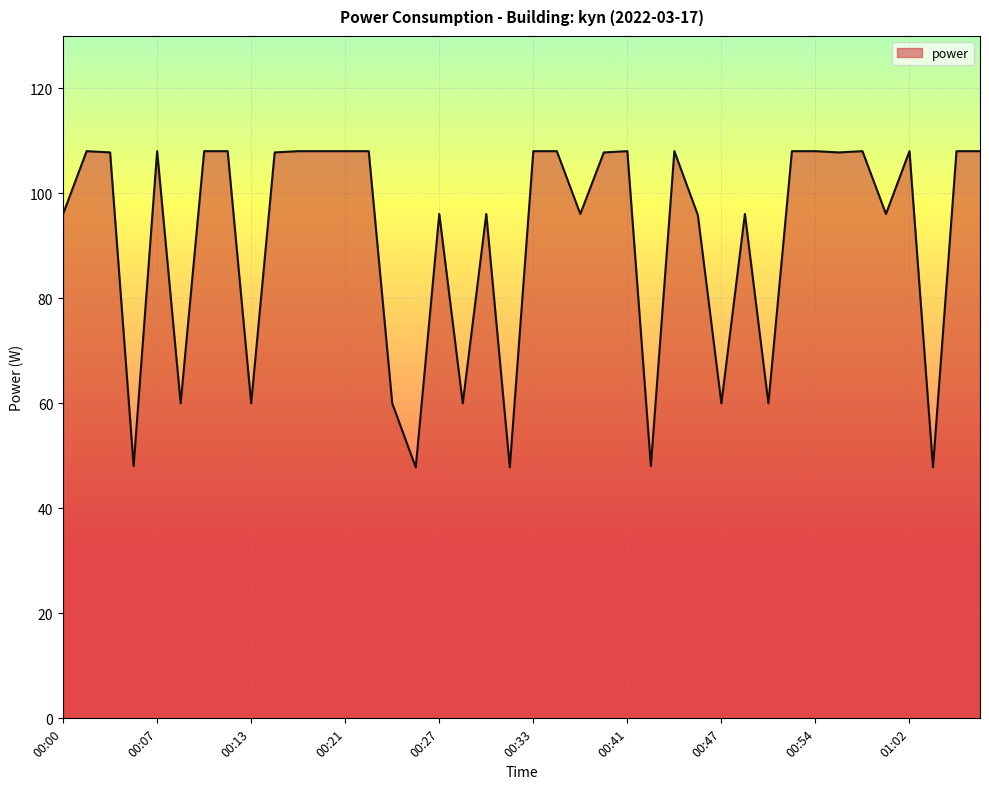

What is the smallest value displayed?

47.8